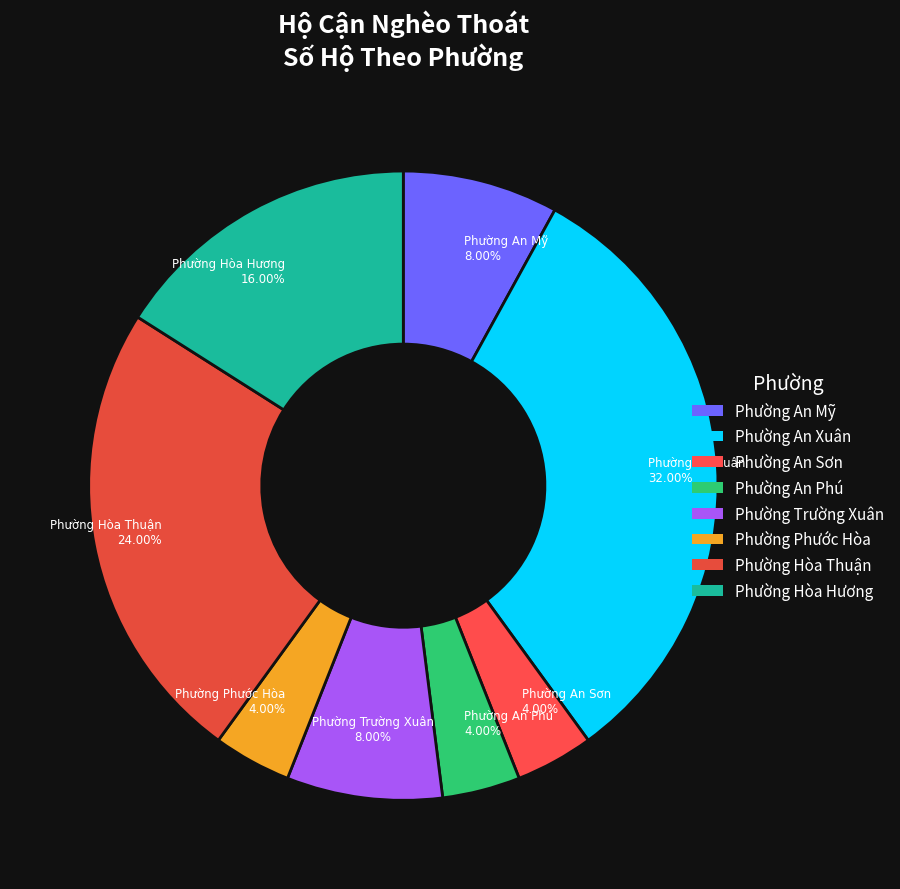

Is there any slice that represents more than half of the pie?

No